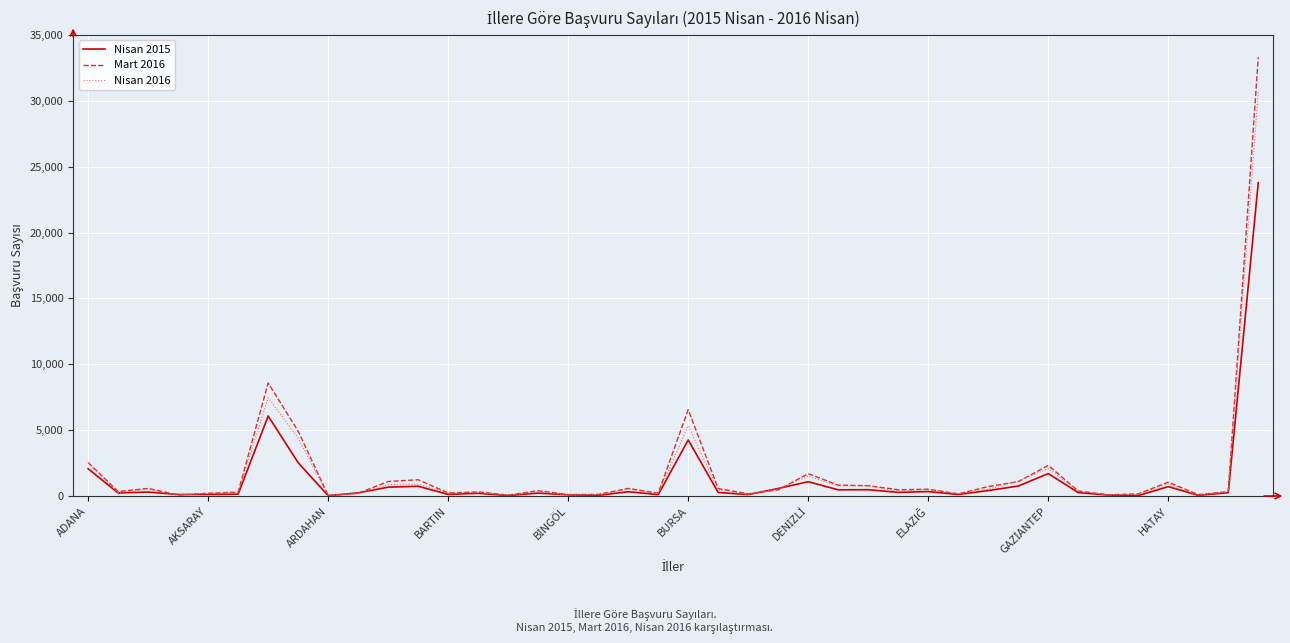

List the series in order of their peak value, lowest first.

Nisan 2015, Nisan 2016, Mart 2016